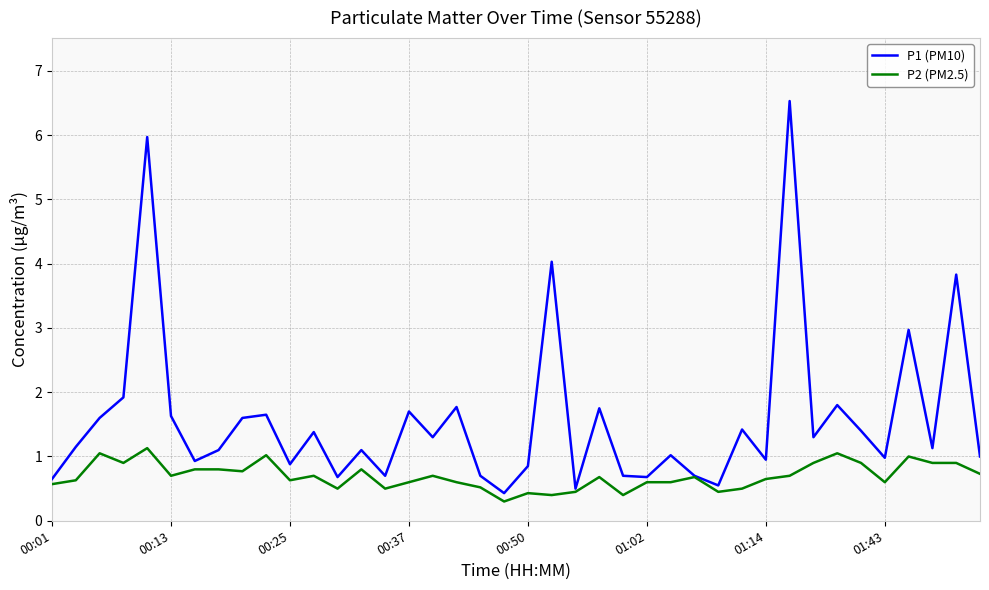

Which series has the largest total across all categories?

P1 (PM10)